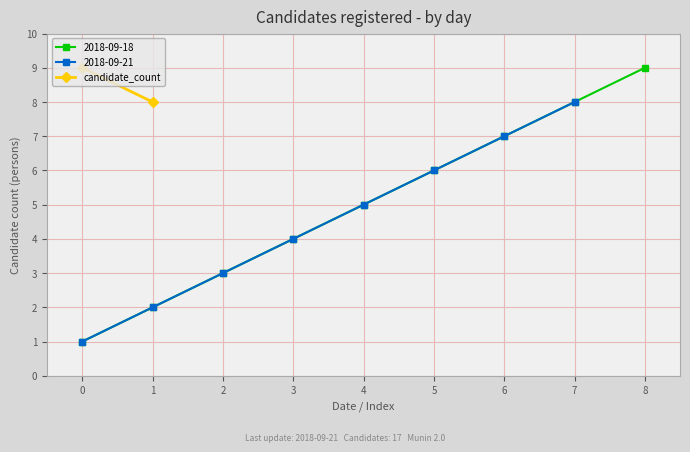

The value of 2018-09-18 at 7 is 4. True or false?

False